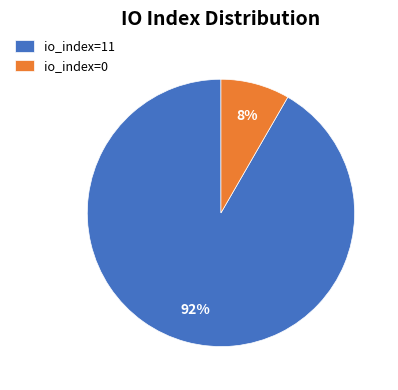

Rank the categories by value from highest to lowest.

io_index=11, io_index=0